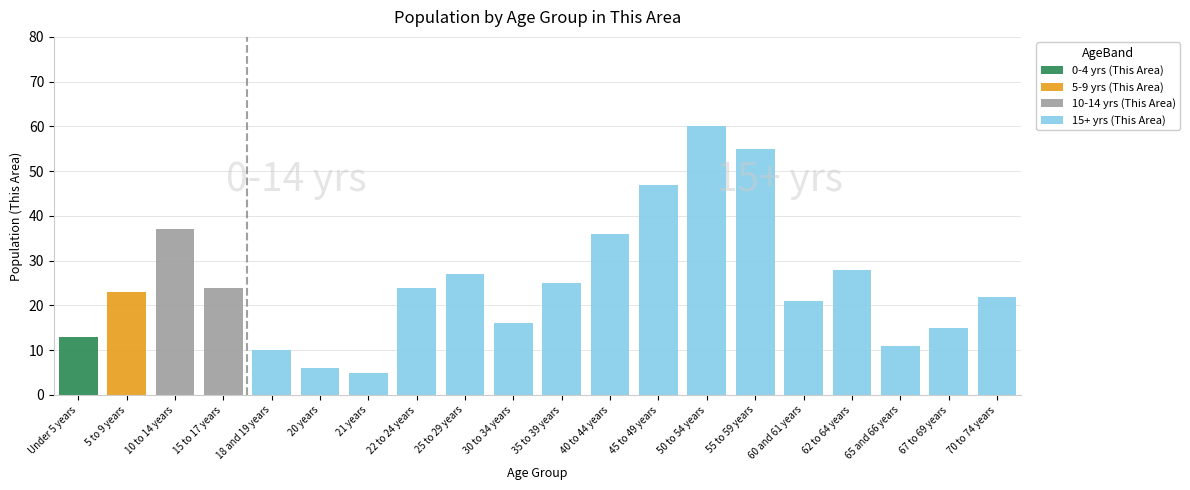

What are all the series names shown in the legend?

0-4 yrs (This Area), 5-9 yrs (This Area), 10-14 yrs (This Area), 15+ yrs (This Area)